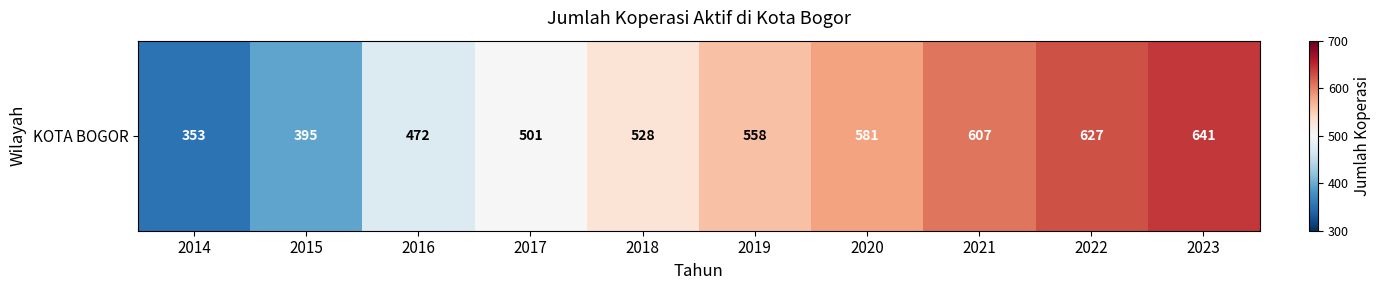

Reading left to right, extract all data points from this chart.

2014=353	2015=395	2016=472	2017=501	2018=528	2019=558	2020=581	2021=607	2022=627	2023=641